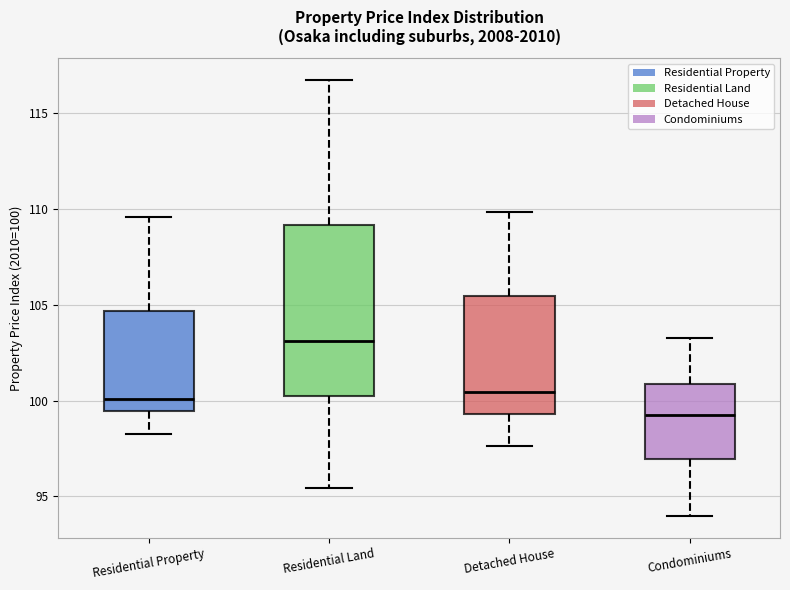

Reading left to right, read every box against the y-axis: the position of its median line, the range the box covers, and the ends of its whiskers. The values are not printed on the chart, so give them approximately, as read against the axis.

Residential Property: median 100.0, box 99.5 to 104.5, whiskers 98.5 to 109.5
Residential Land: median 103.0, box 100.0 to 109.0, whiskers 95.5 to 116.5
Detached House: median 100.5, box 99.5 to 105.5, whiskers 97.5 to 110.0
Condominiums: median 99.5, box 97.0 to 101.0, whiskers 94.0 to 103.0